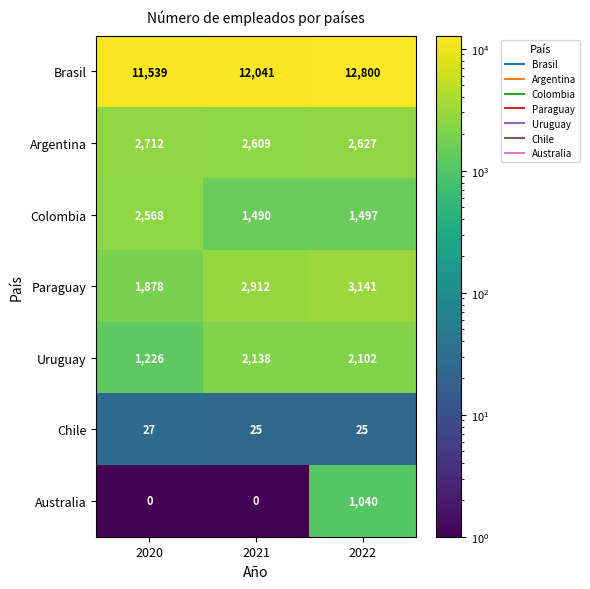

What is the sum of all Argentina values?

7948